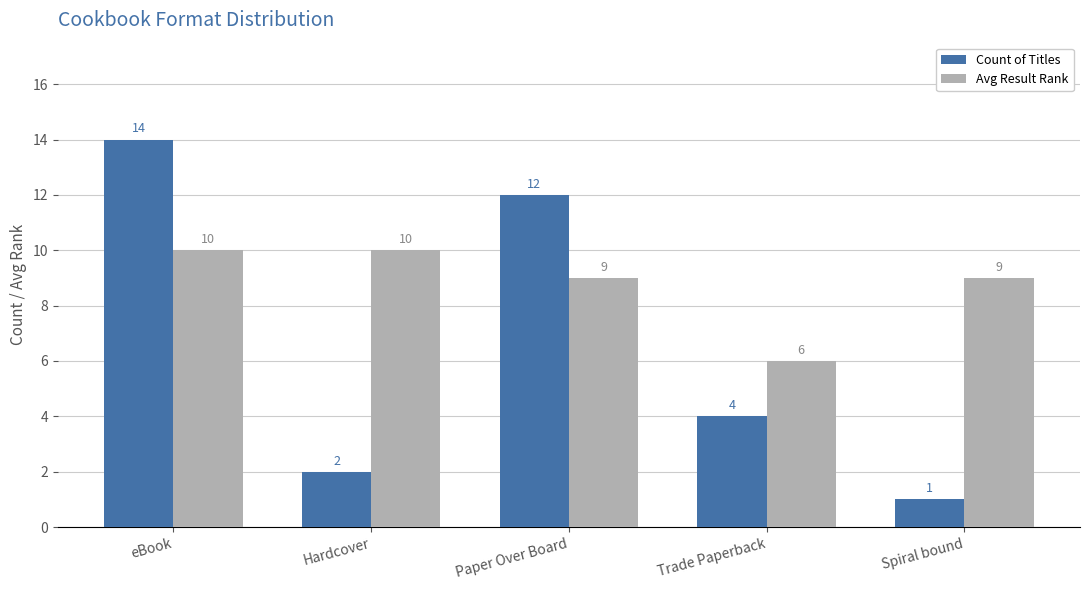

What is the average value of the Avg Result Rank series?

9